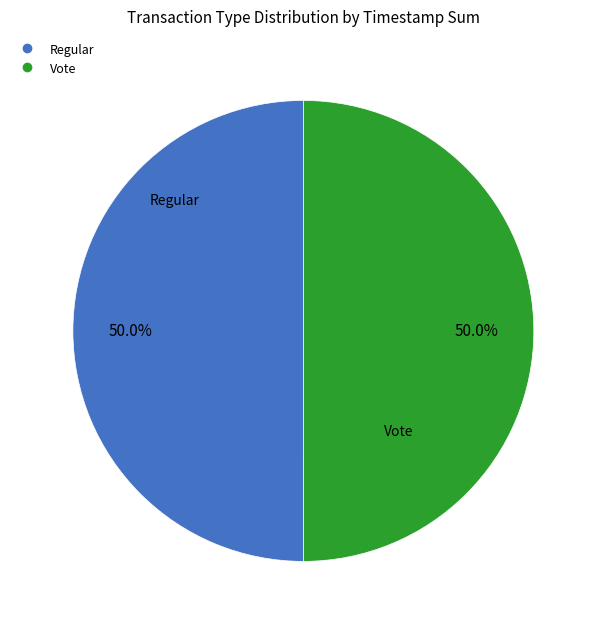

Count the number of slices in the pie.

2